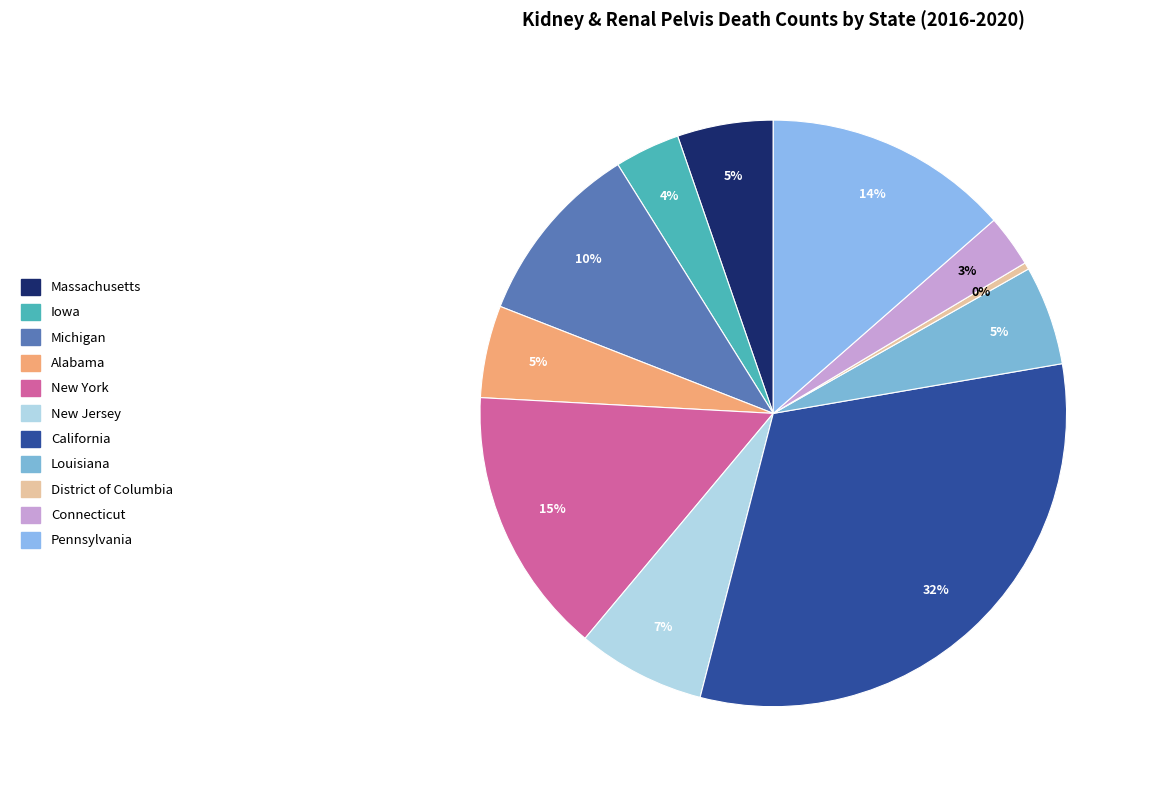

Is it true that Pennsylvania is 2% of the pie?

False